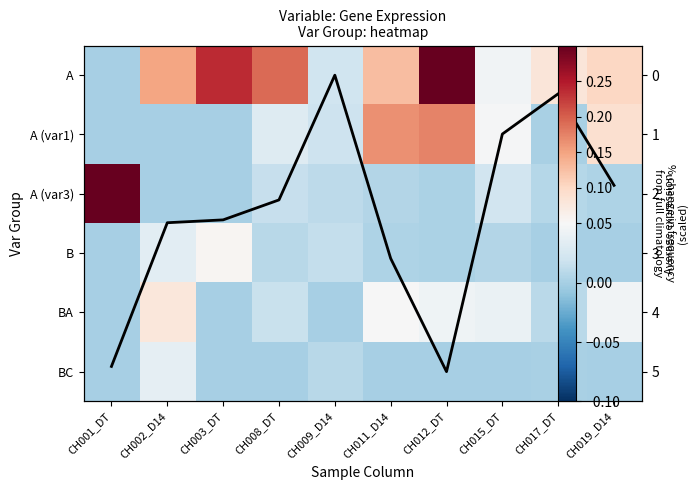

Is the value of B at CH017_DT greater than the value of A (var3) at CH001_DT?

No